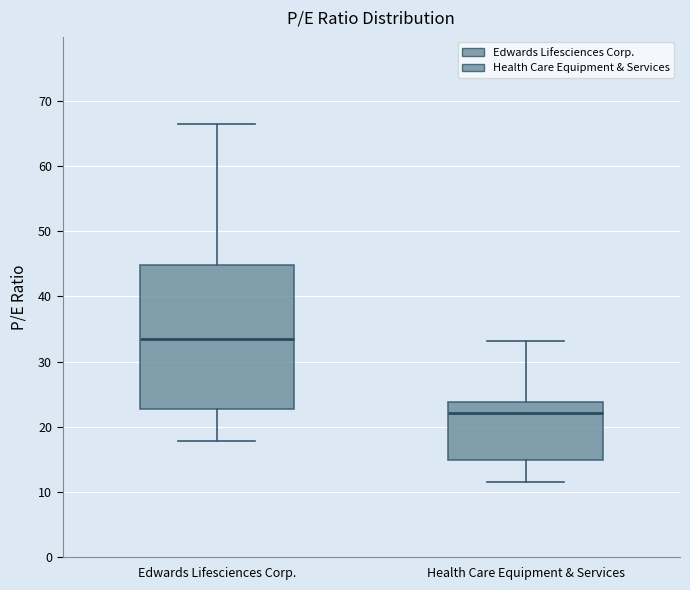

Reading left to right, read every box against the y-axis: the position of its median line, the range the box covers, and the ends of its whiskers. The values are not printed on the chart, so give them approximately, as read against the axis.

Edwards Lifesciences Corp.: median 33, box 23 to 45, whiskers 18 to 66
Health Care Equipment & Services: median 22, box 15 to 24, whiskers 12 to 33